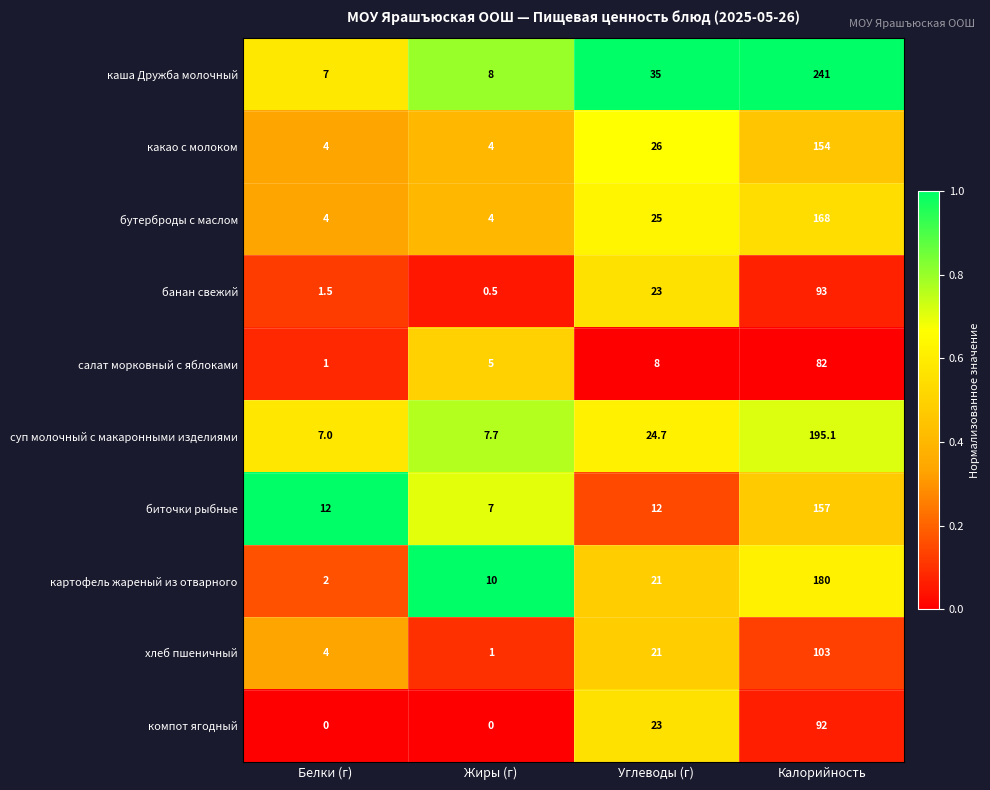

What is the total value across all series at Углеводы (г)?

218.7